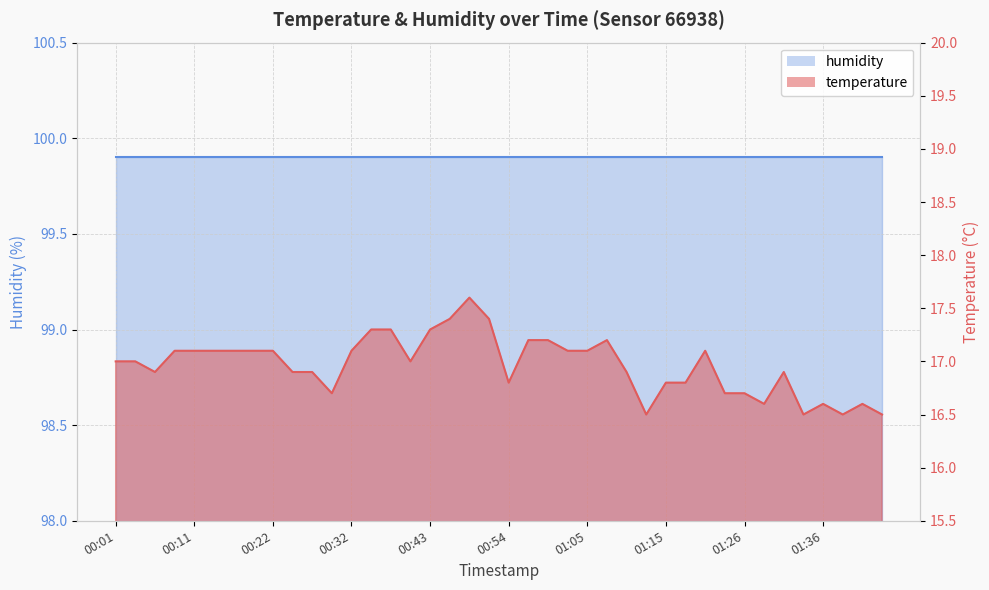

What is the greatest value displayed?

17.6